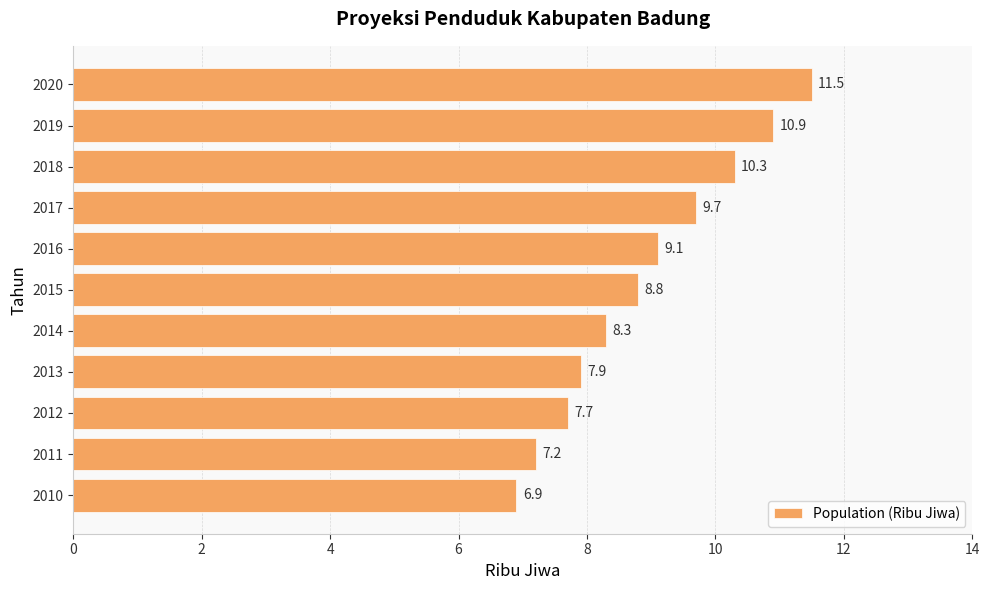

What is the greatest value displayed?

11.5